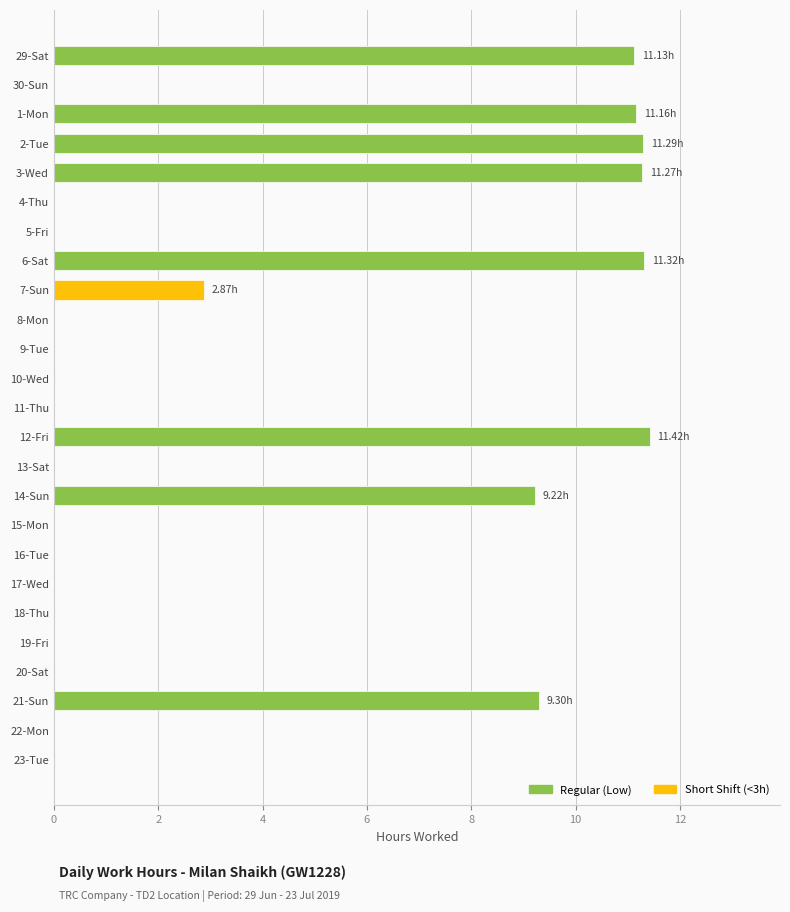

What is the greatest value displayed?

11.4